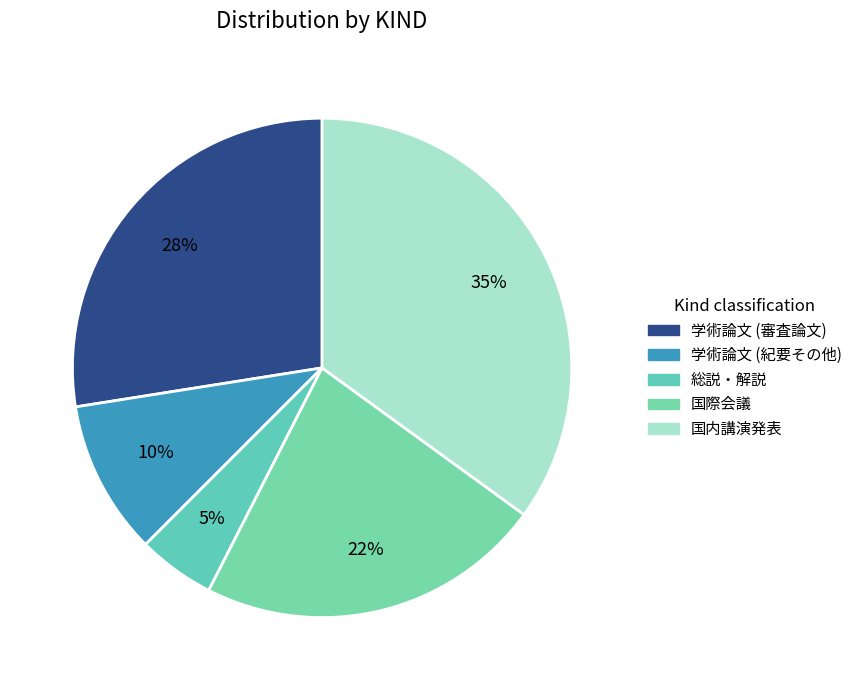

Which has a higher value, 学術論文 (審査論文) or 国際会議?

学術論文 (審査論文)